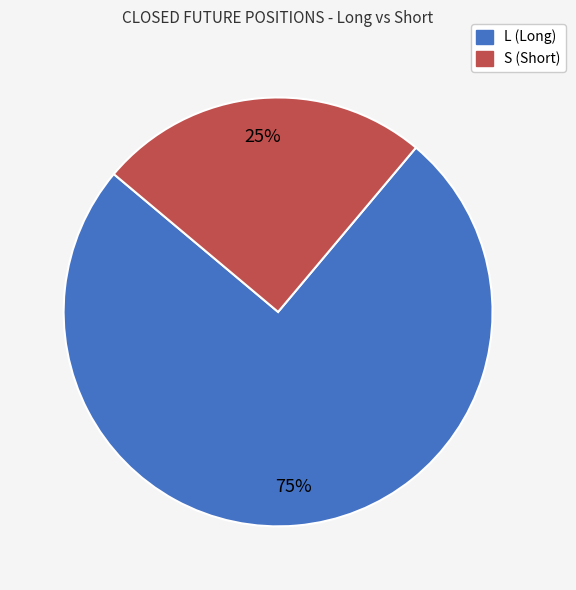

To the nearest percent, what is the average slice percentage?

50%